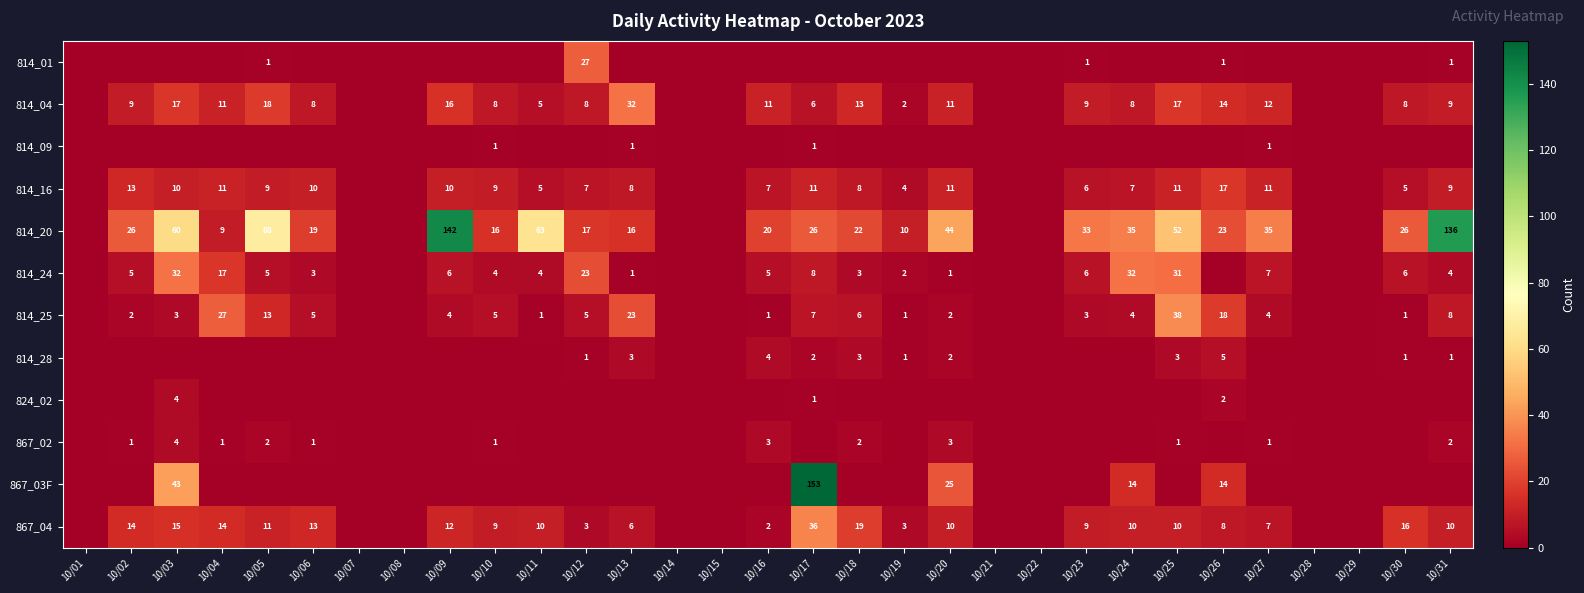

Is it true that 814_24 equals 2 at 10/19?

True